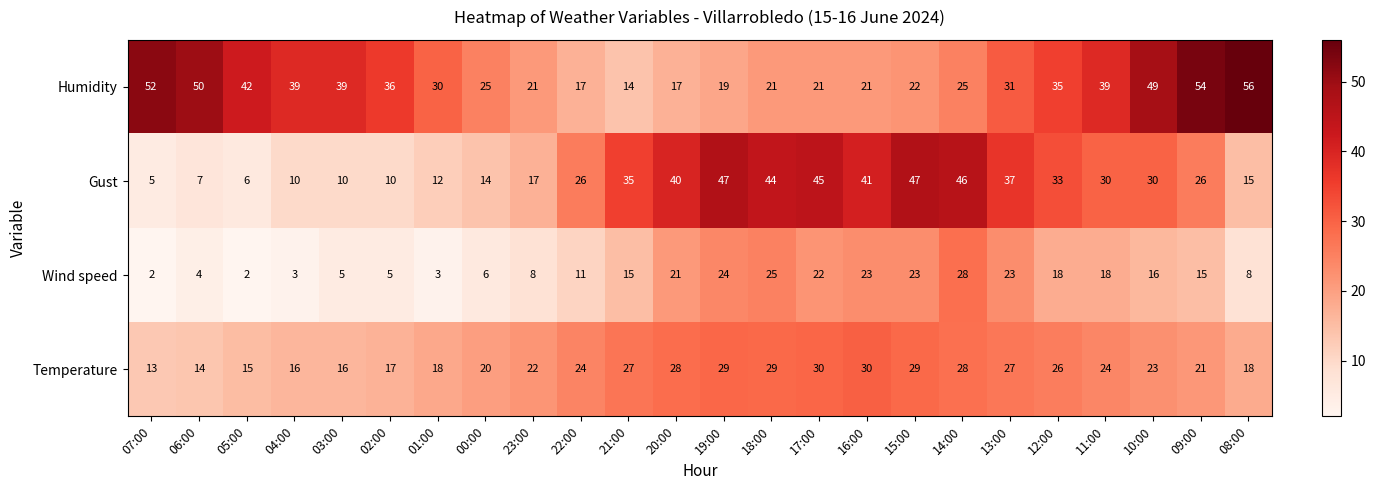

At how many categories does at least one series exceed 53?

2